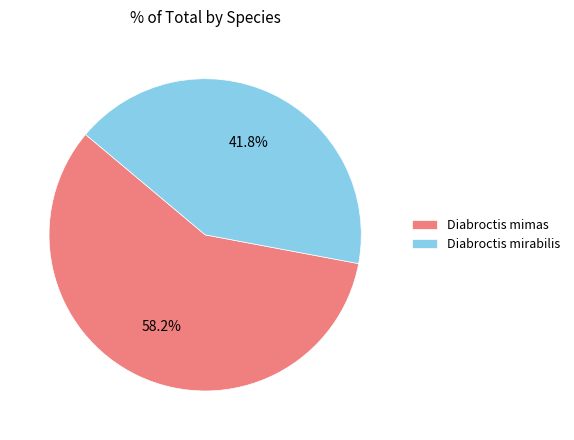

The Diabroctis mirabilis slice represents 42% of the pie. True or false?

True